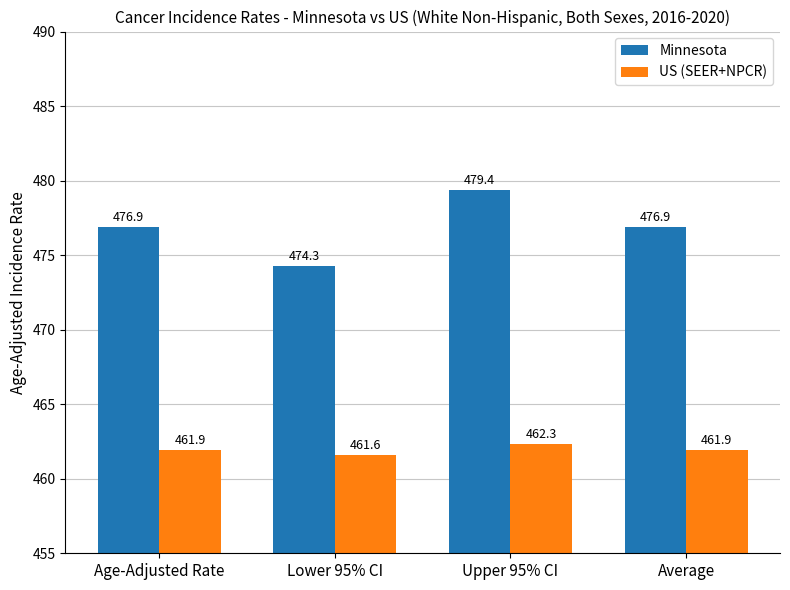

At how many categories does at least one series exceed 475?

3